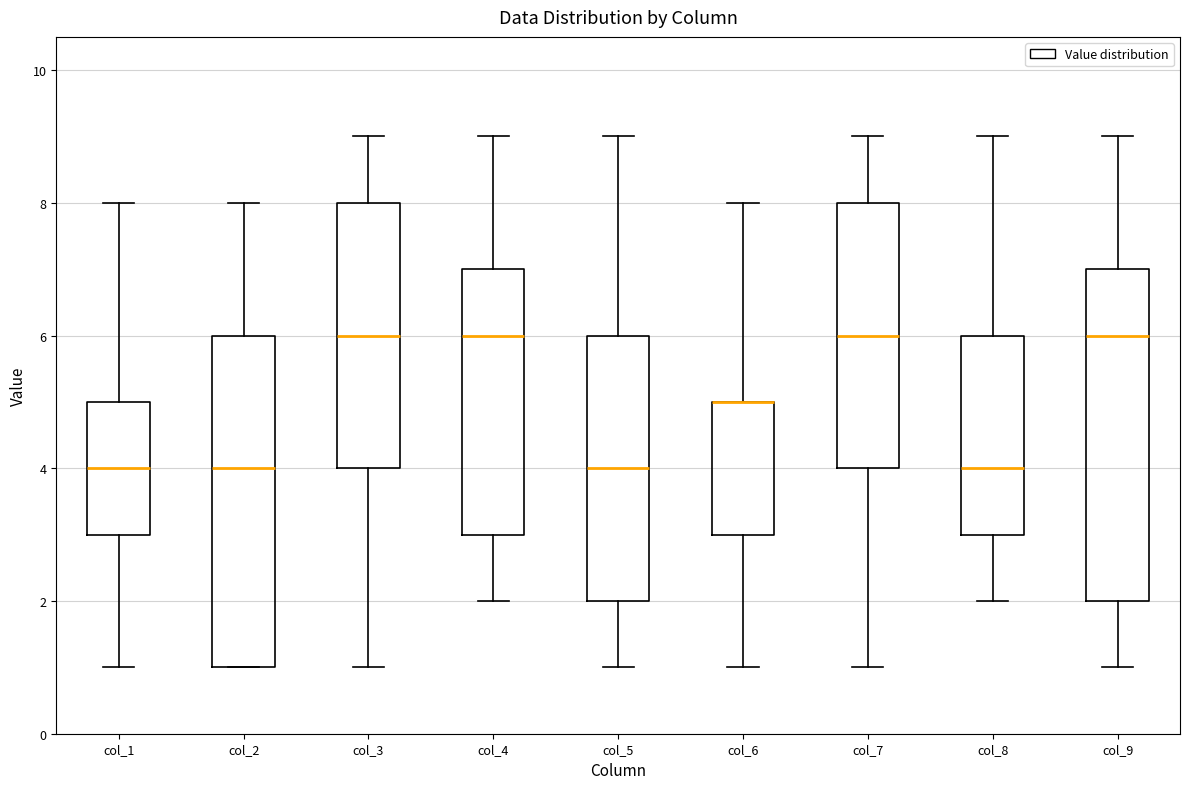

Where is the lower edge of the box for col_9 on the y-axis? The values are not printed on the chart, so give them approximately, as read against the axis.

2